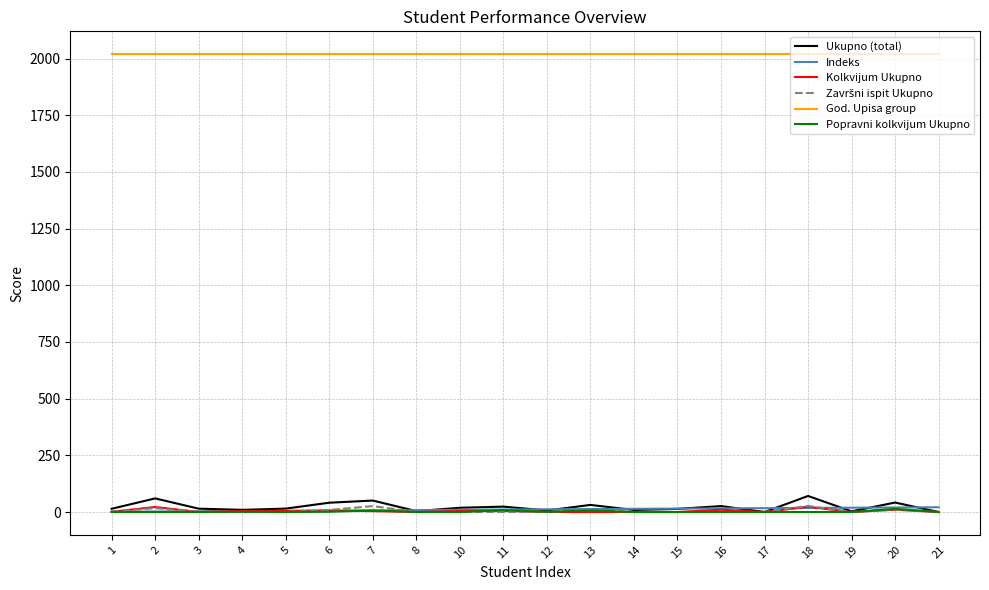

What is the average value of the Indeks series?

11.1